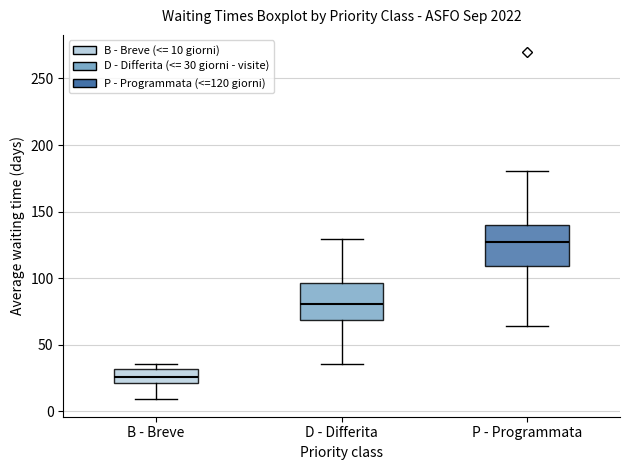

Reading left to right, read every box against the y-axis: the position of its median line, the range the box covers, and the ends of its whiskers. The values are not printed on the chart, so give them approximately, as read against the axis.

B - Breve: median 25, box 20 to 30, whiskers 10 to 35
D - Differita: median 80, box 70 to 95, whiskers 35 to 130
P - Programmata: median 125, box 110 to 140, whiskers 65 to 180